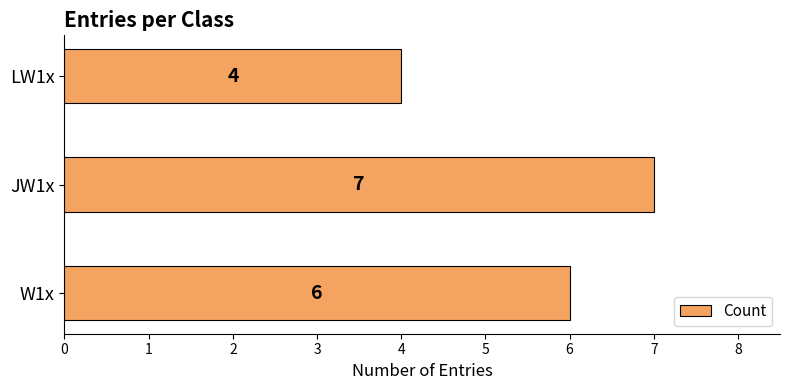

Reading bottom to top, what are all the values shown in this chart?

W1x=6	JW1x=7	LW1x=4